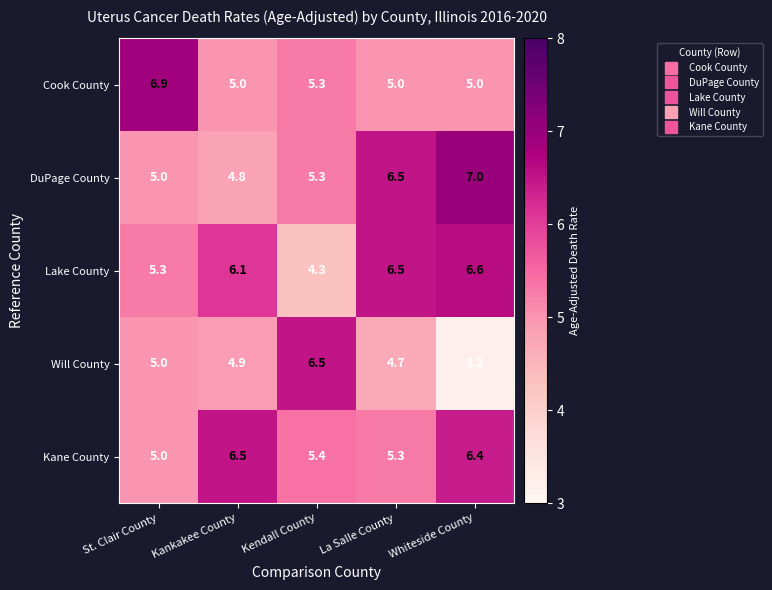

Reading left to right, list all the values displayed in this chart.

Cook County: 6.9	5.0	5.3	5.0	5.0
DuPage County: 5.0	4.8	5.3	6.5	7.0
Lake County: 5.3	6.1	4.3	6.5	6.6
Will County: 5.0	4.9	6.5	4.7	3.2
Kane County: 5.0	6.5	5.4	5.3	6.4